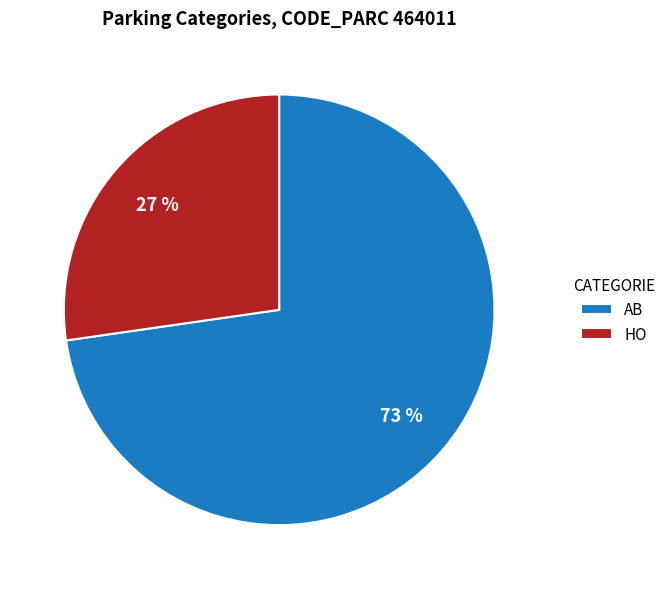

Rank the categories by value from highest to lowest.

AB, HO